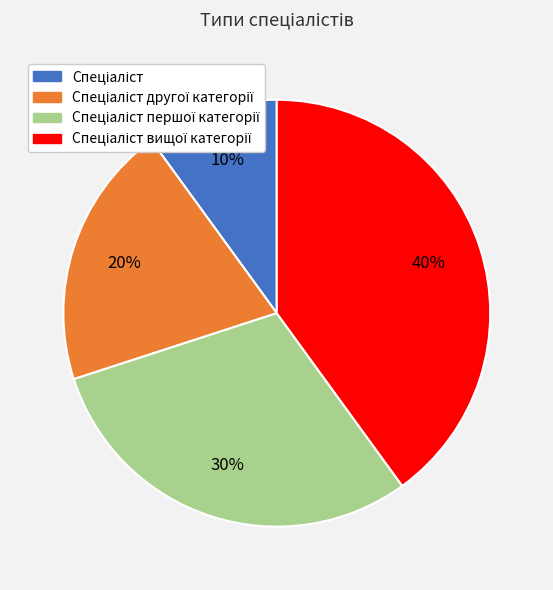

To the nearest percent, what is the average slice percentage?

25%